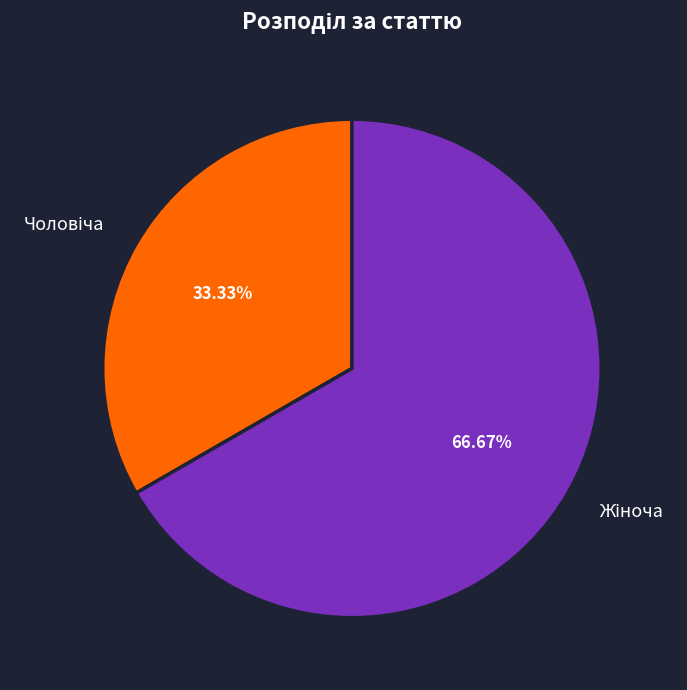

Is there any slice that represents more than half of the pie?

Yes